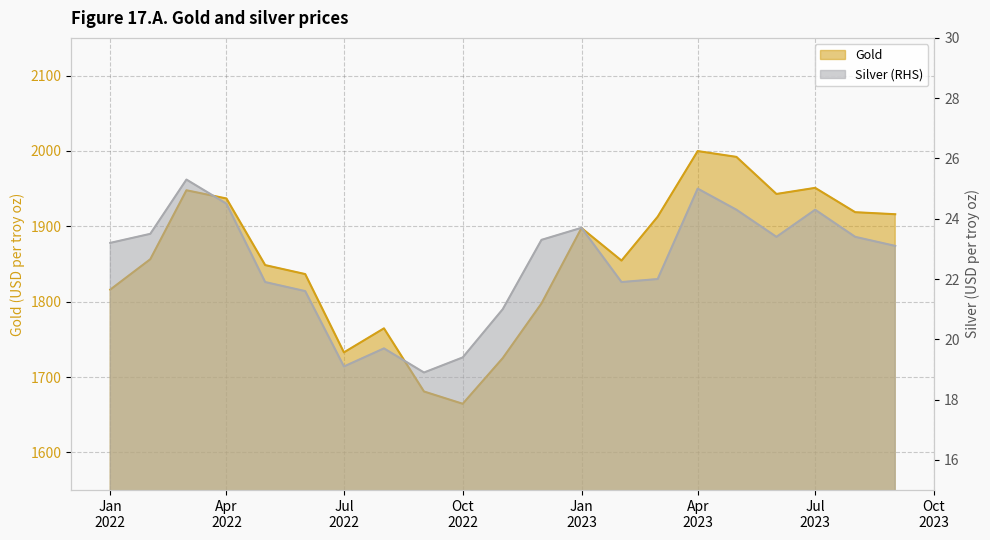

What is the approximate value of Silver (RHS) at 2022-09?

18.9